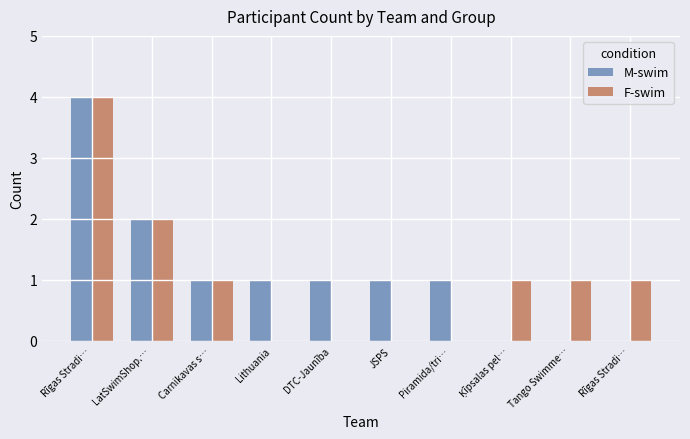

What is the label of the 7th bar from the left?

Piramida/tri…